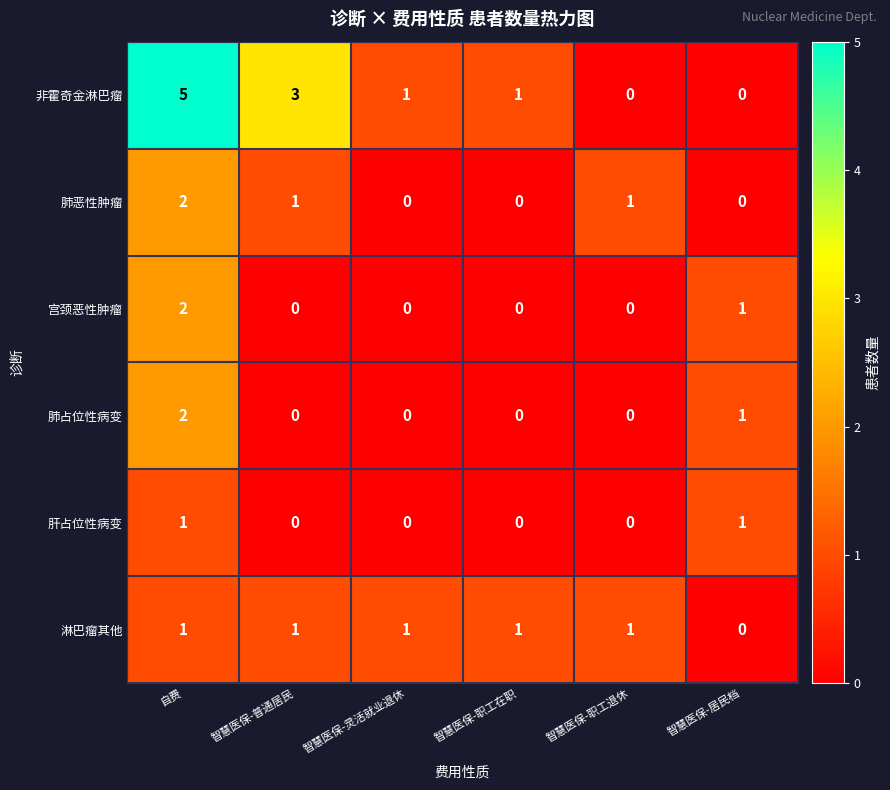

What is the difference between the highest and lowest values at 智慧医保-职工退休?

1